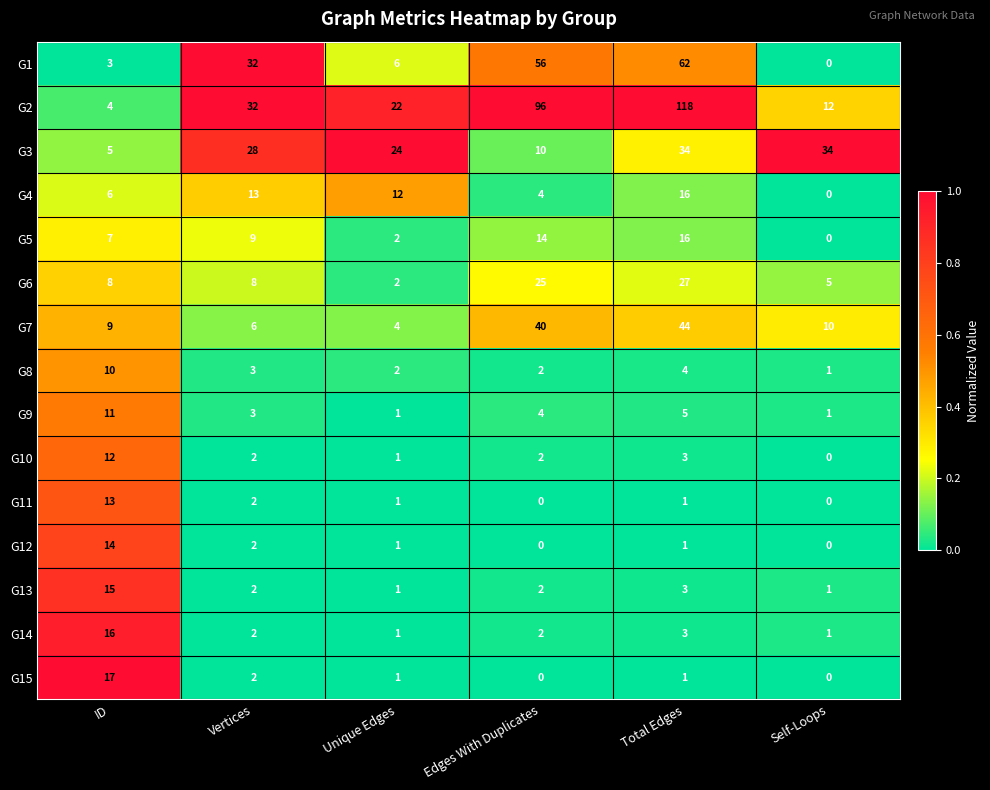

At which category is the sum across all series the highest?

Total Edges